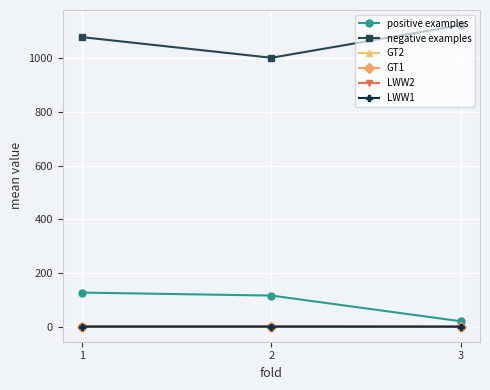

The value of positive examples at 2 is 115.7. True or false?

True